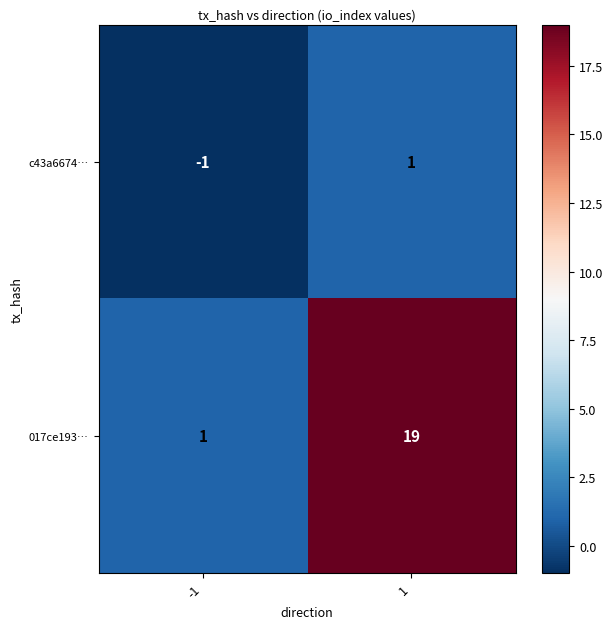

At how many categories does at least one series exceed 18?

1